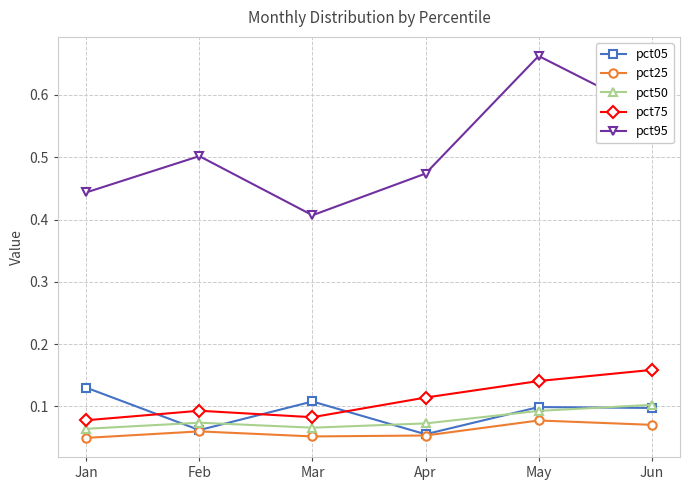

Which series has the largest total across all categories?

pct95